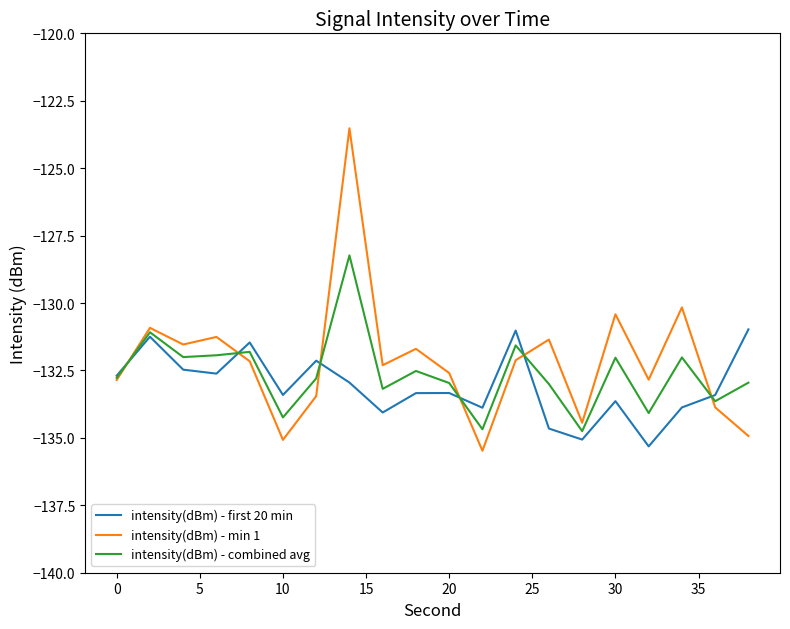

Rank the series by their maximum value, from highest to lowest.

intensity(dBm) - min 1, intensity(dBm) - combined avg, intensity(dBm) - first 20 min